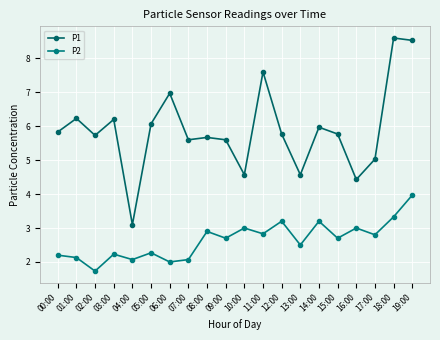

Which series changed the most between 14:00 and 15:00?

P2